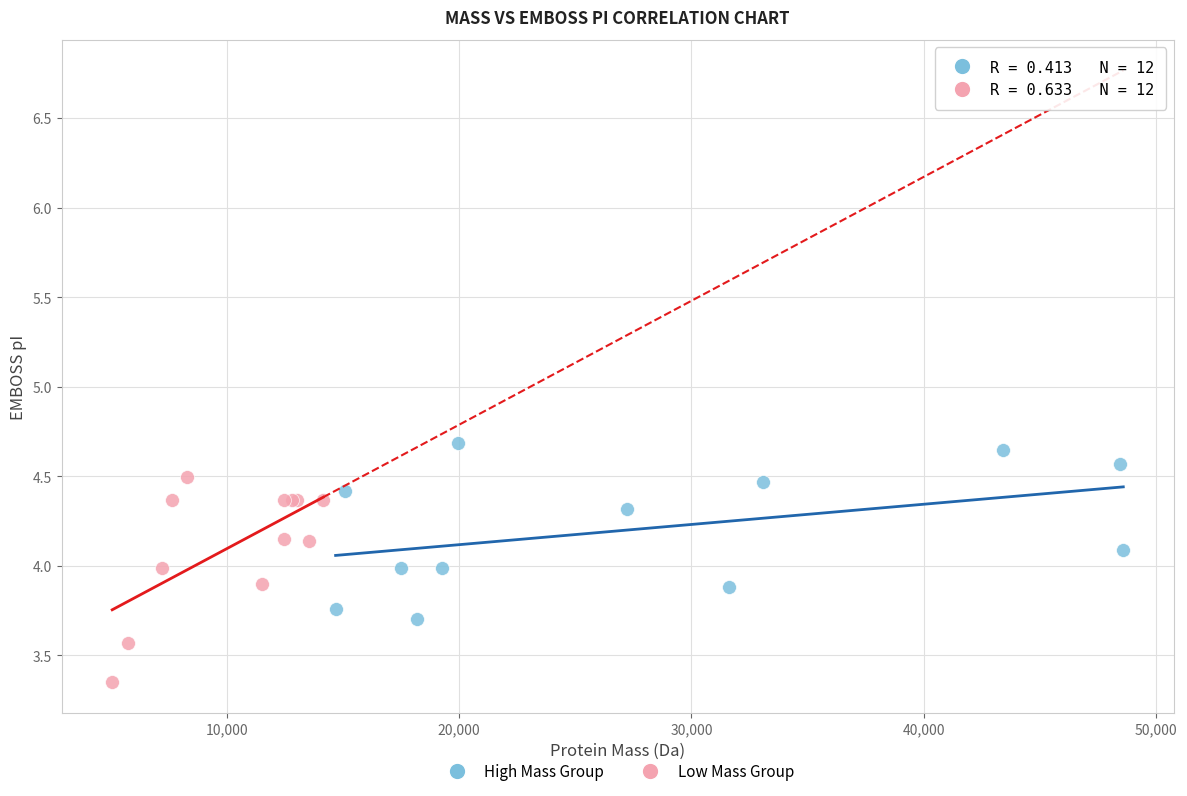

Which series reaches the minimum Y coordinate?

Low Mass Group